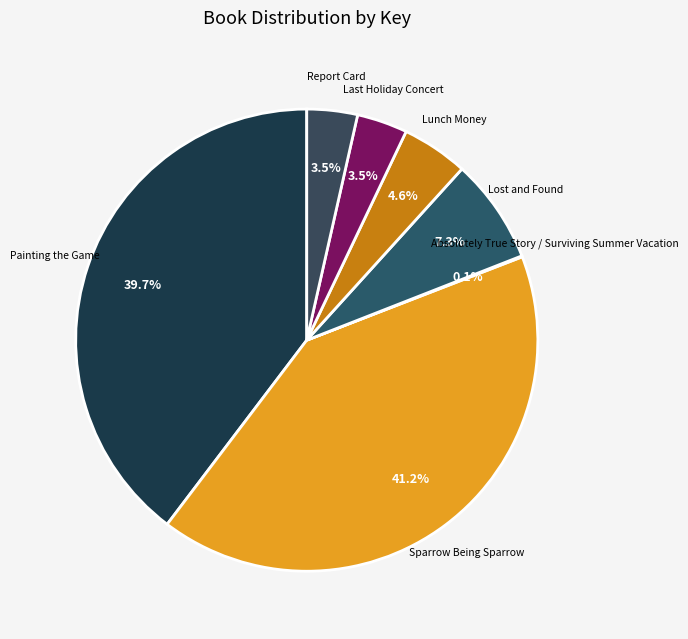

Between Painting the Game and Report Card, which is larger?

Painting the Game